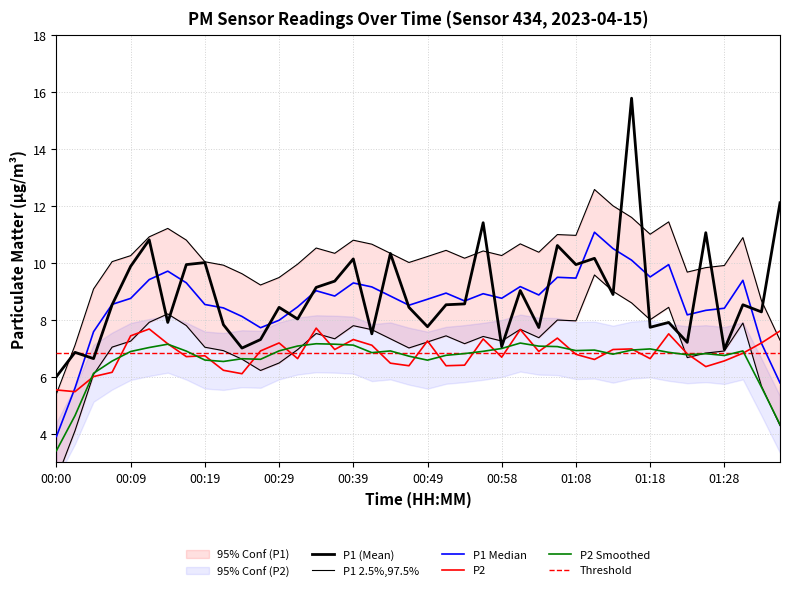

What is the spread (max minus min) of values at 00:02?

1.4